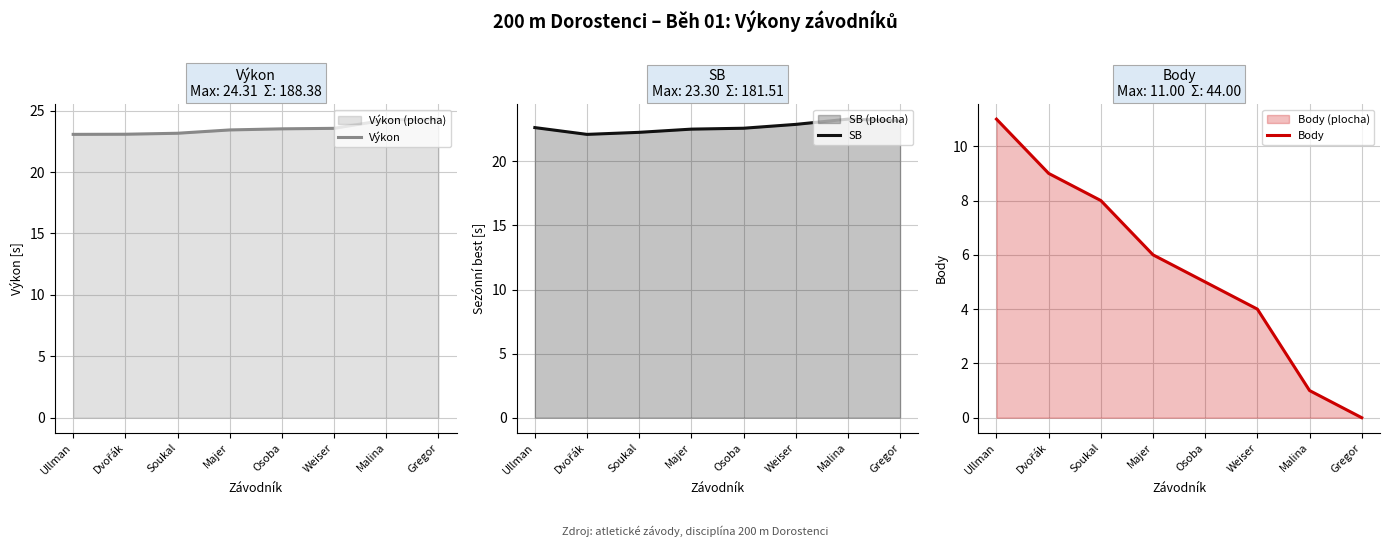

What is the difference between the highest and lowest values at Malina?

23.2